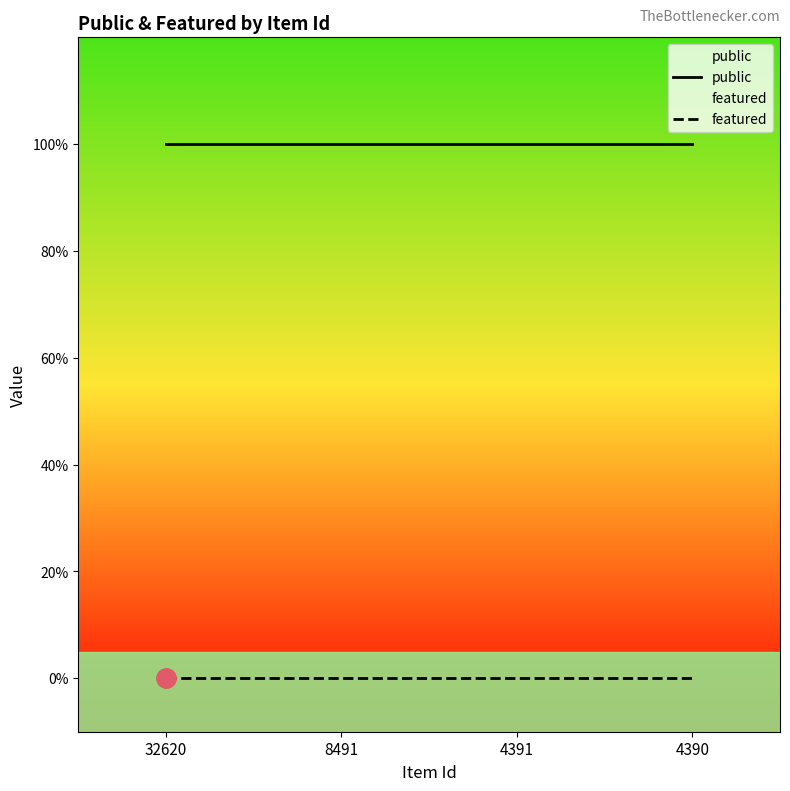

Is the value of featured at 8491 greater than the value of public at 8491?

No